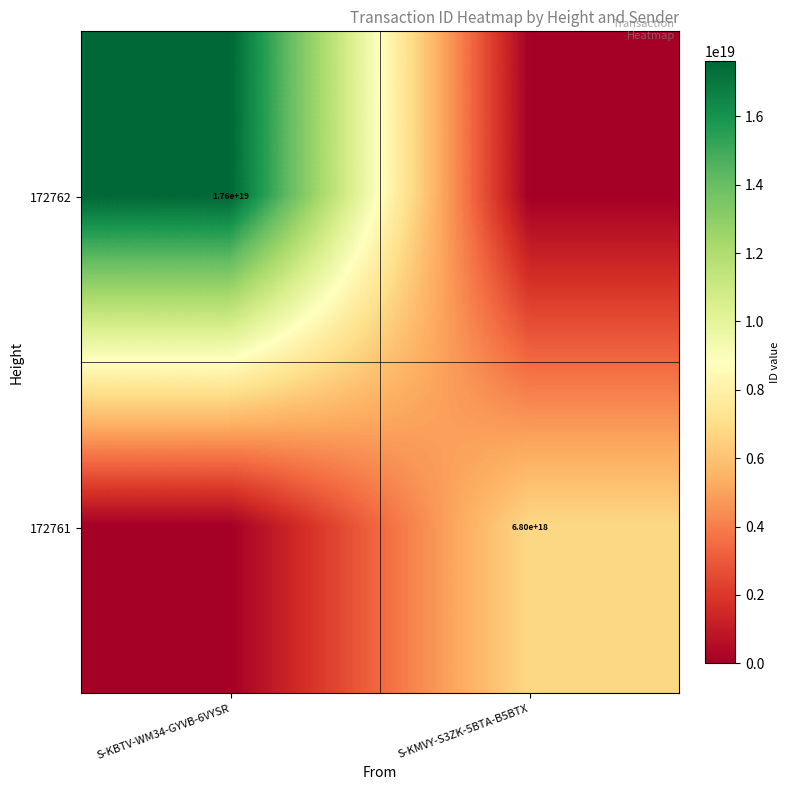

Which label corresponds to the largest value in the chart?

S-KBTV-WM34-GYVB-6VYSR